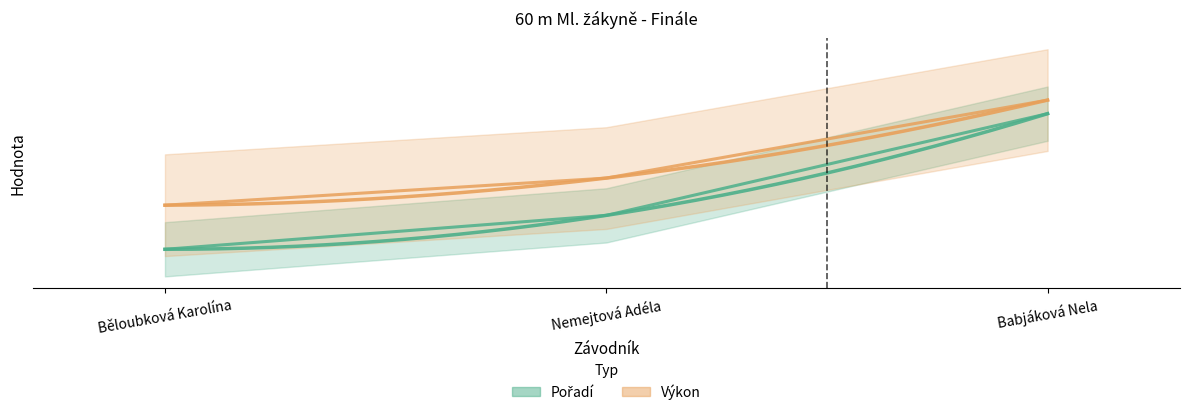

Which series has the largest total across all categories?

Výkon